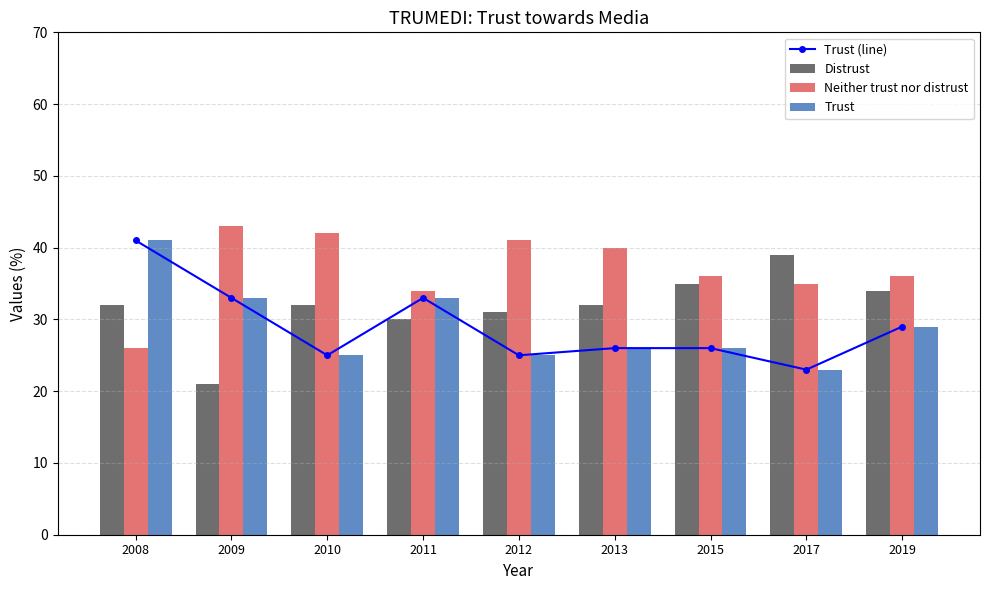

Is it true that Trust (line) equals 23 at 2017?

True